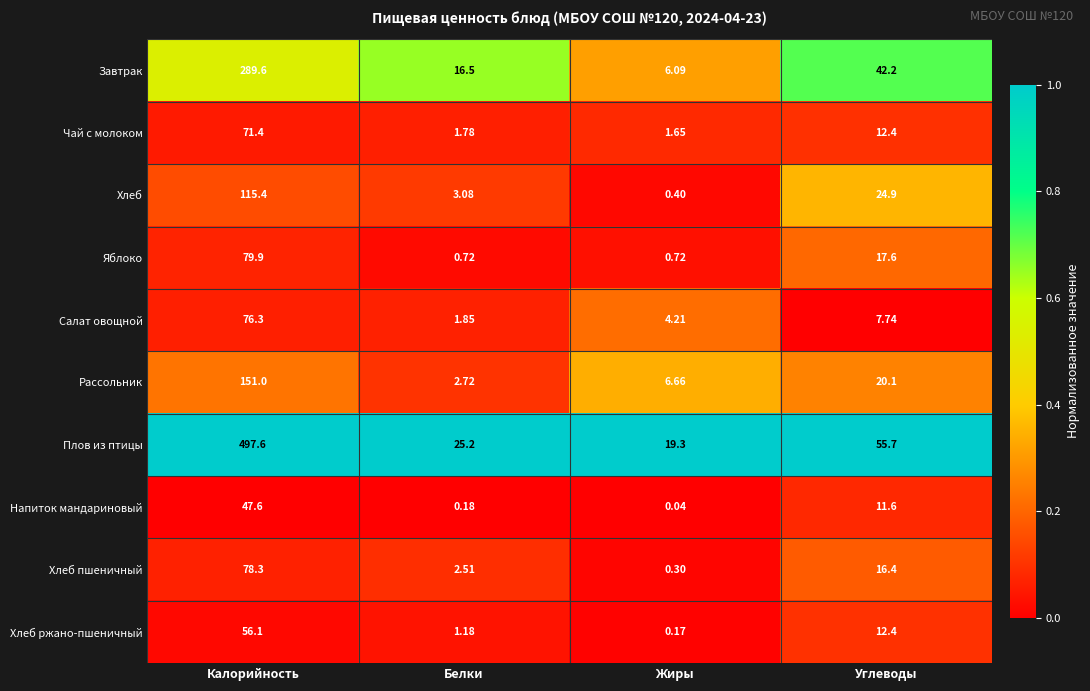

Which series has the largest total across all categories?

Плов из птицы